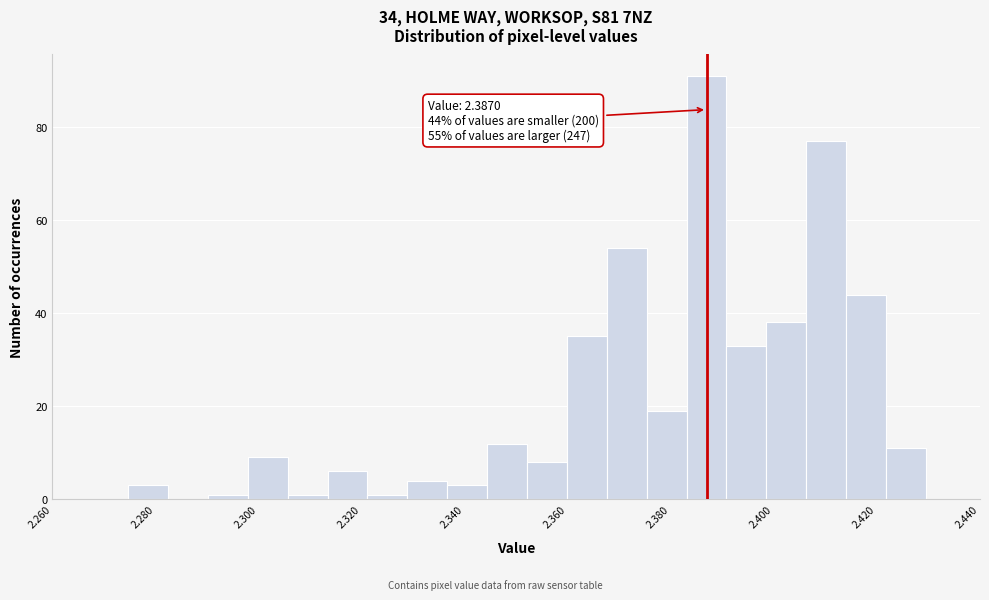

Around what value on the x-axis is the tallest bar? Give the approximate position of its centre, as read against the axis.

2.386